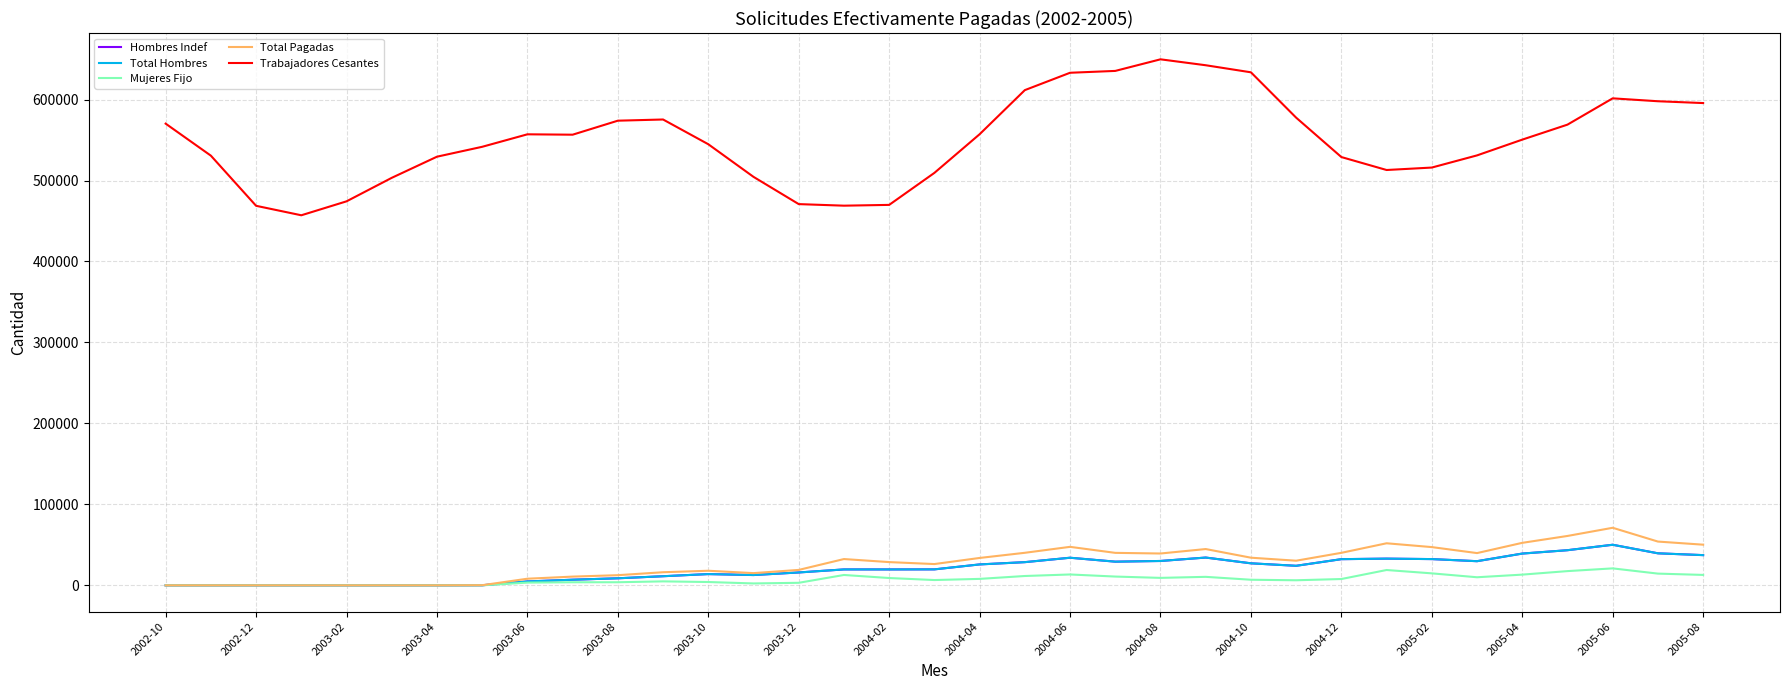

What is the average value of the Total Hombres series?

20135